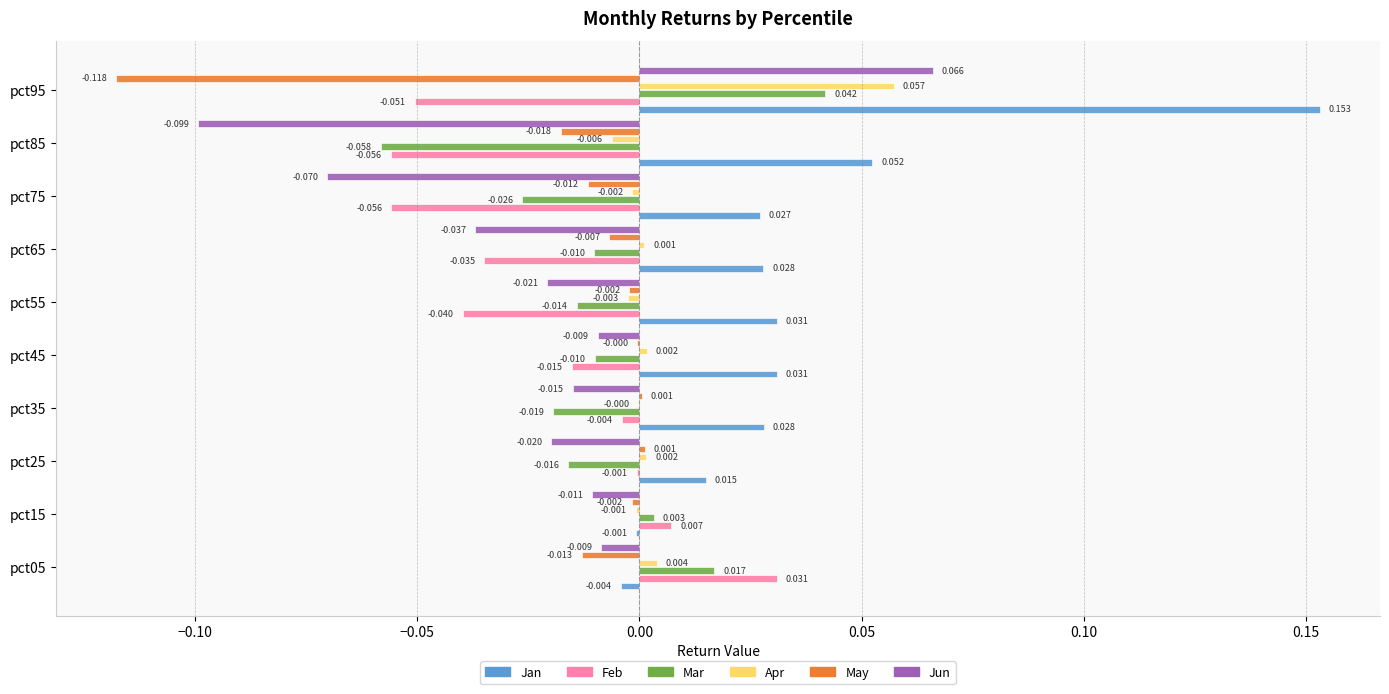

Reading left to right, transcribe all the data shown in this chart.

Jan: -0.0	-0.0	0.0	0.0	0.0	0.0	0.0	0.0	0.1	0.2
Feb: 0.0	0.0	-0.0	-0.0	-0.0	-0.0	-0.0	-0.1	-0.1	-0.1
Mar: 0.0	0.0	-0.0	-0.0	-0.0	-0.0	-0.0	-0.0	-0.1	0.0
Apr: 0.0	-0.0	0.0	-0.0	0.0	-0.0	0.0	-0.0	-0.0	0.1
May: -0.0	-0.0	0.0	0.0	-0.0	-0.0	-0.0	-0.0	-0.0	-0.1
Jun: -0.0	-0.0	-0.0	-0.0	-0.0	-0.0	-0.0	-0.1	-0.1	0.1